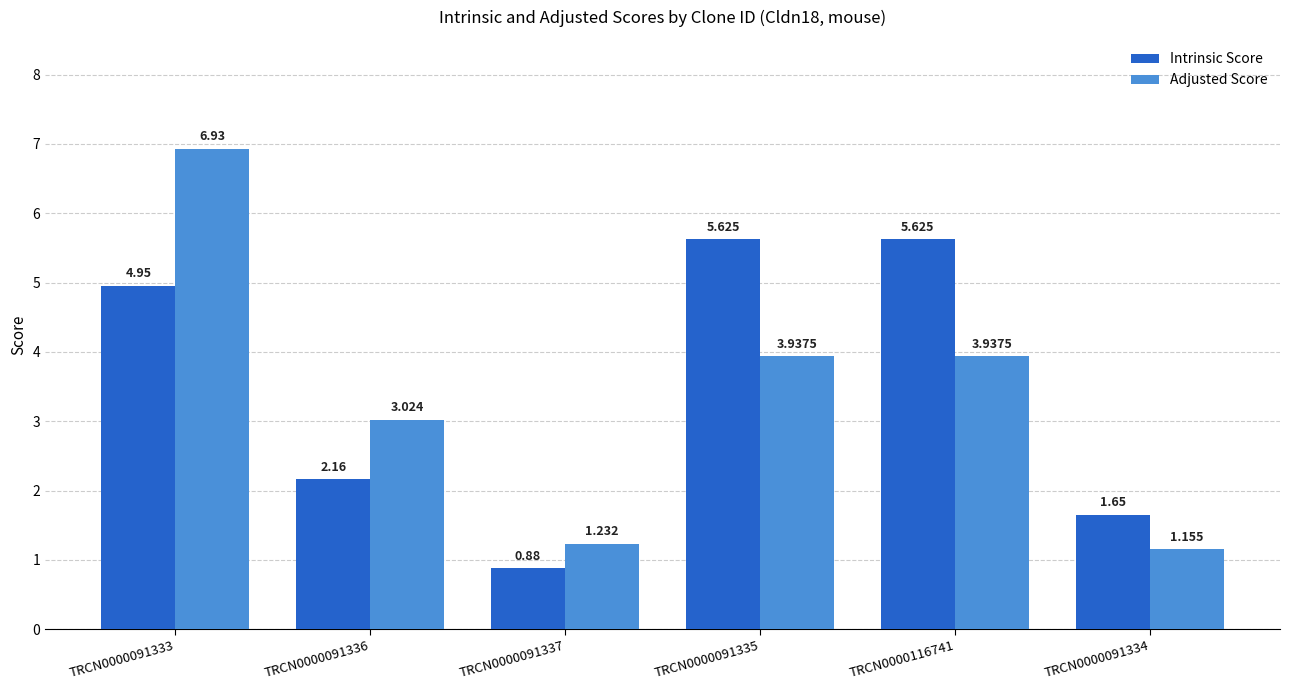

At which label does Adjusted Score reach its minimum?

TRCN0000091334